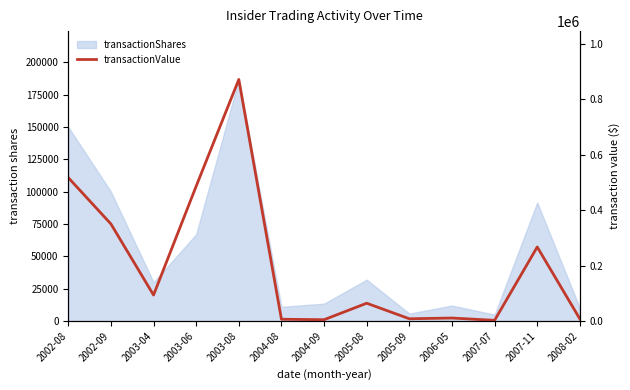

What is the smallest value displayed?

2750